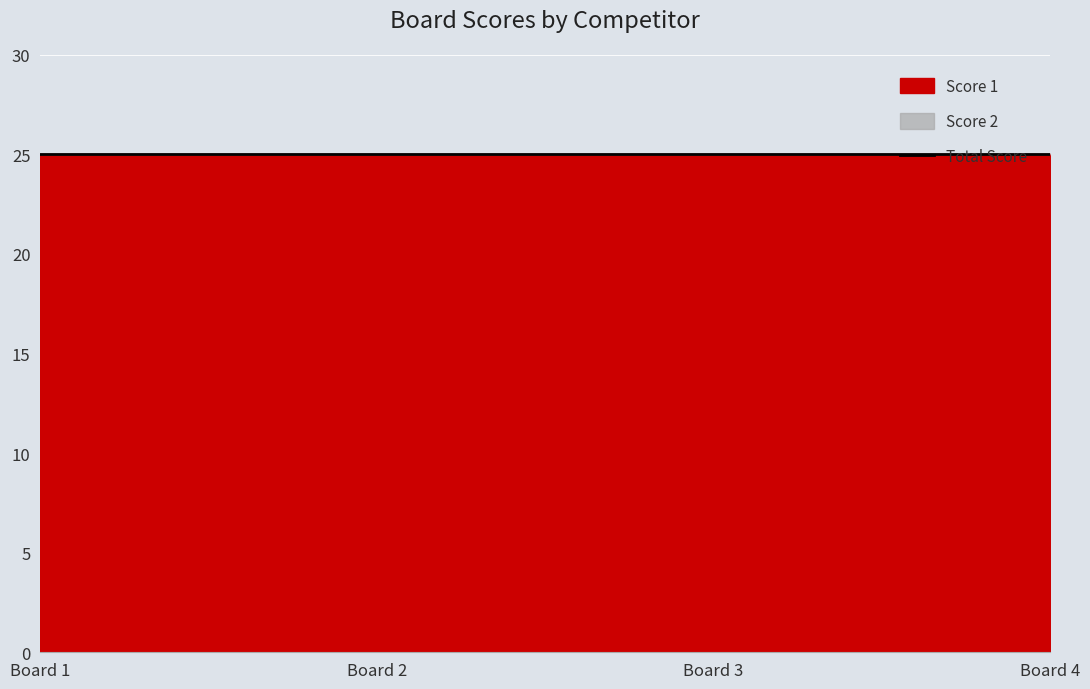

Rank the series at 2 from lowest to highest value.

Score 2, Score 1